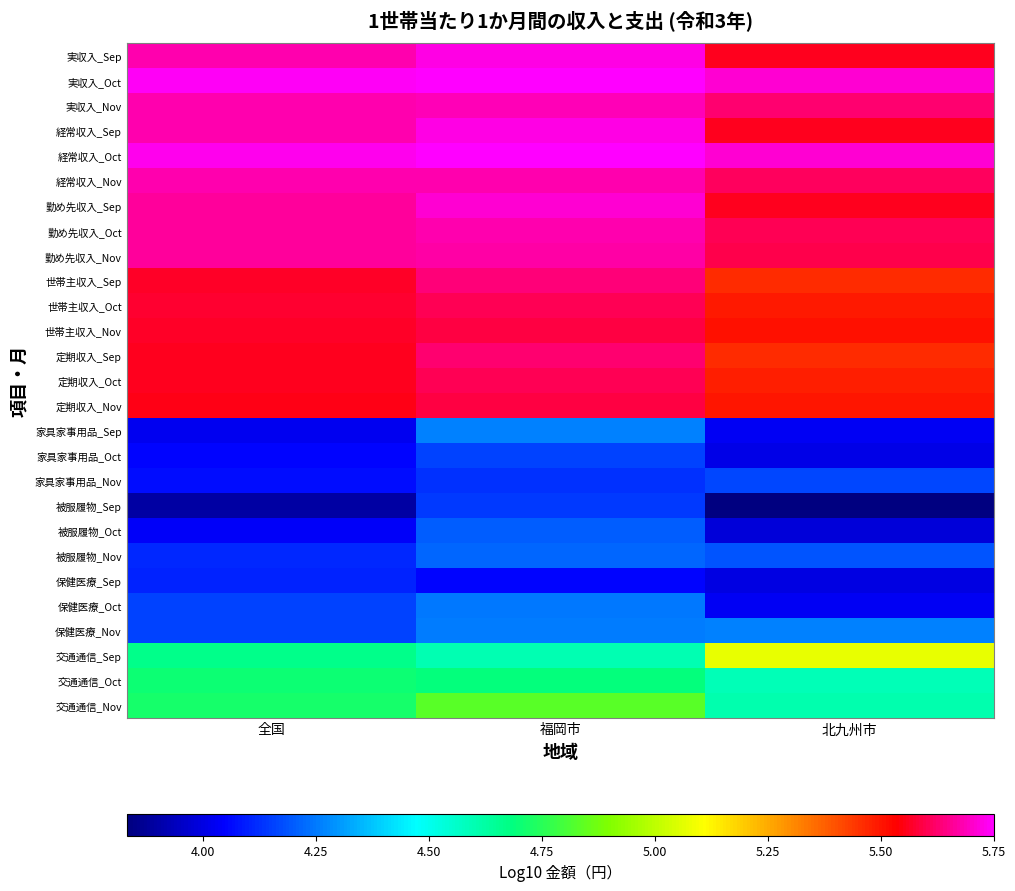

What is the spread (max minus min) of values at 全国?

1.8